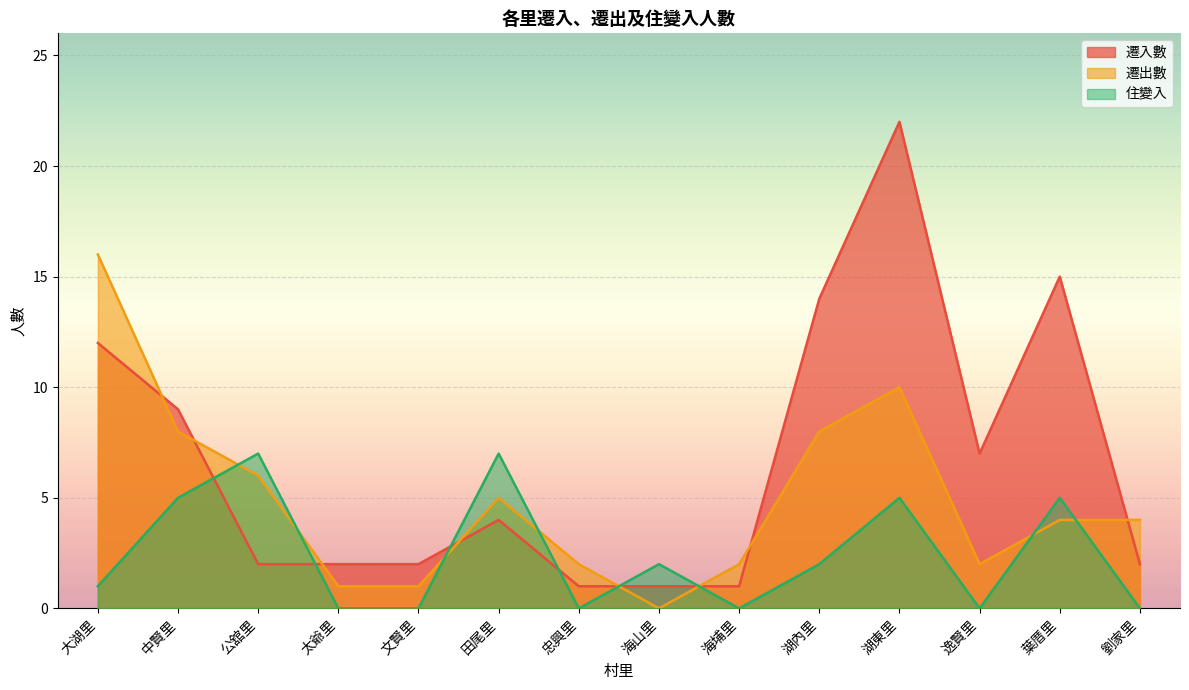

How many data points in 住變入 are above 2?

5